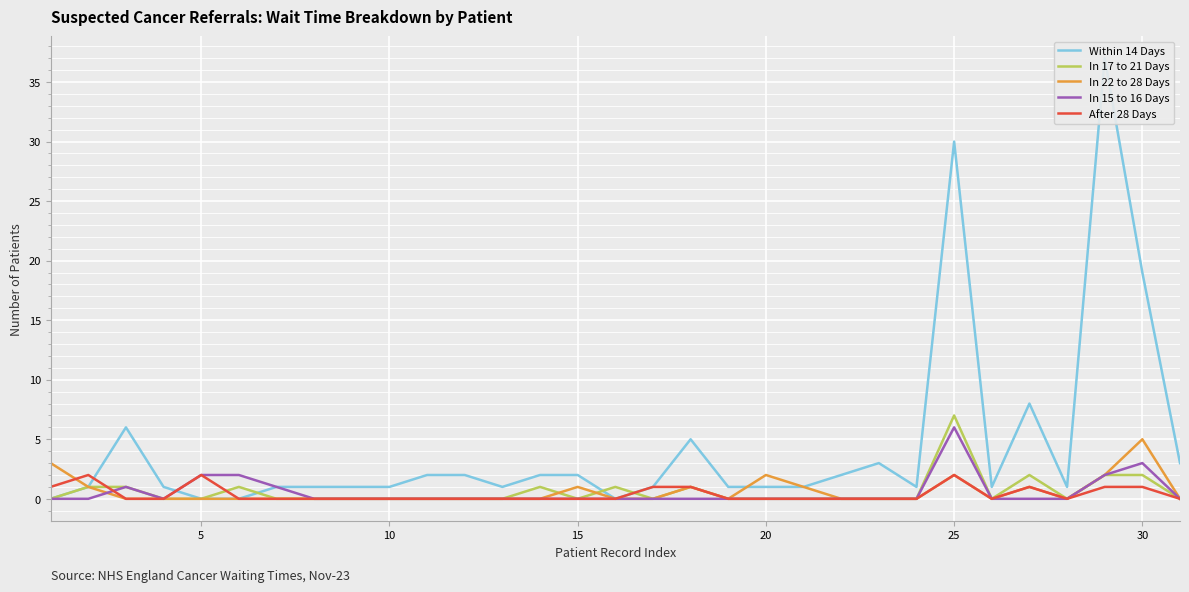

What is the highest value of the In 22 to 28 Days series?

5